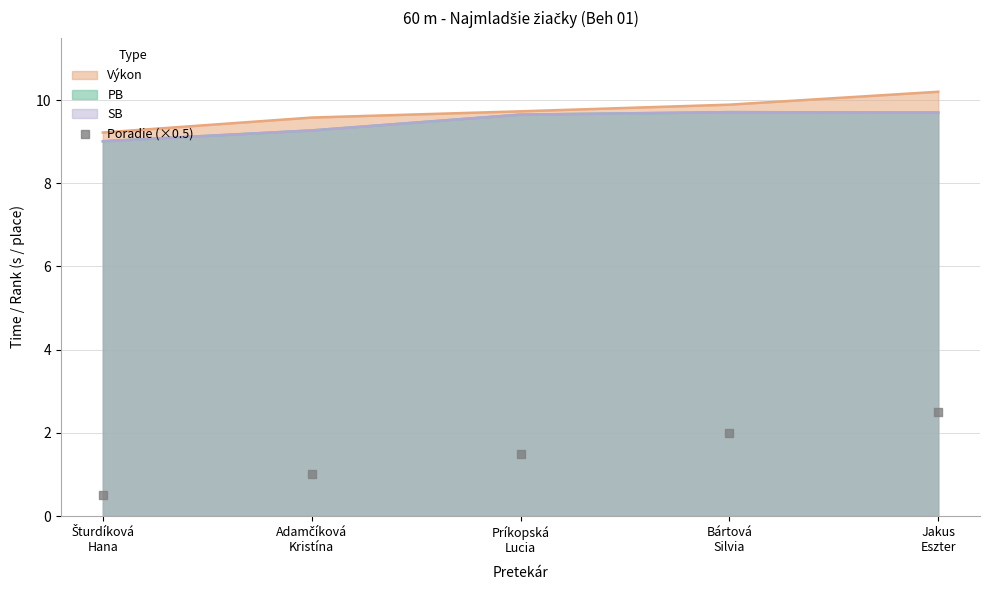

Which has a higher value, Jakus
Eszter or Šturdíková
Hana?

Jakus
Eszter